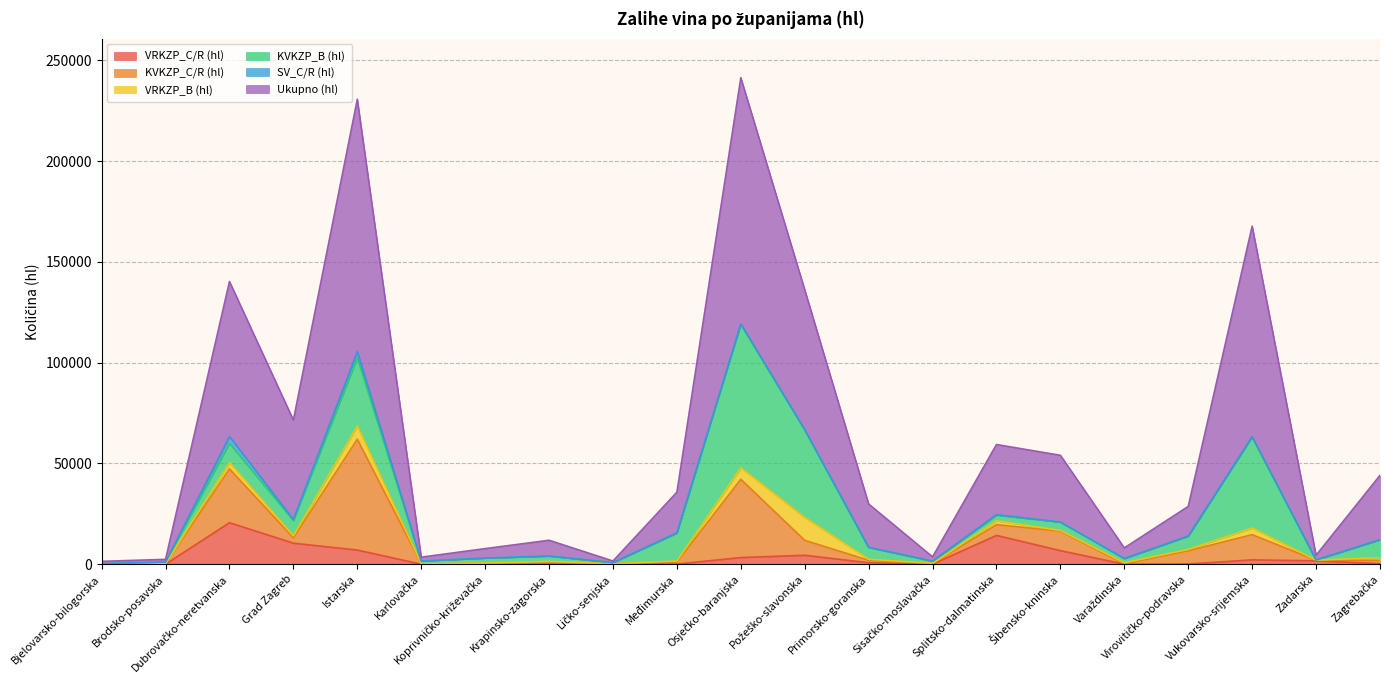

True or false: VRKZP_B (hl) and KVKZP_B (hl) intersect in this chart.

False